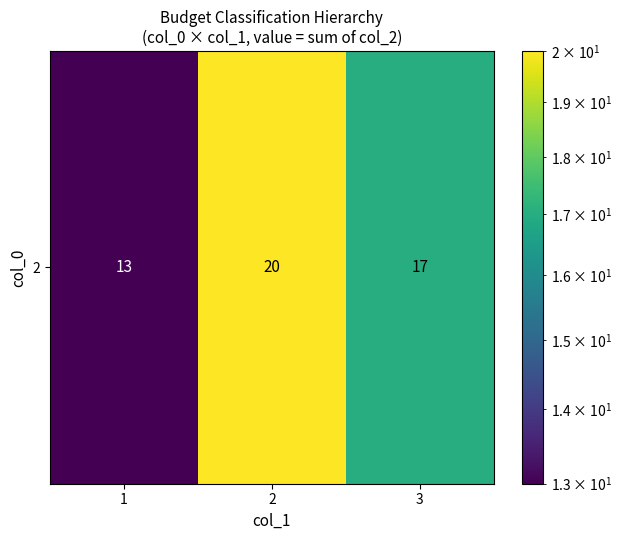

Rank the categories by value from lowest to highest.

1, 3, 2